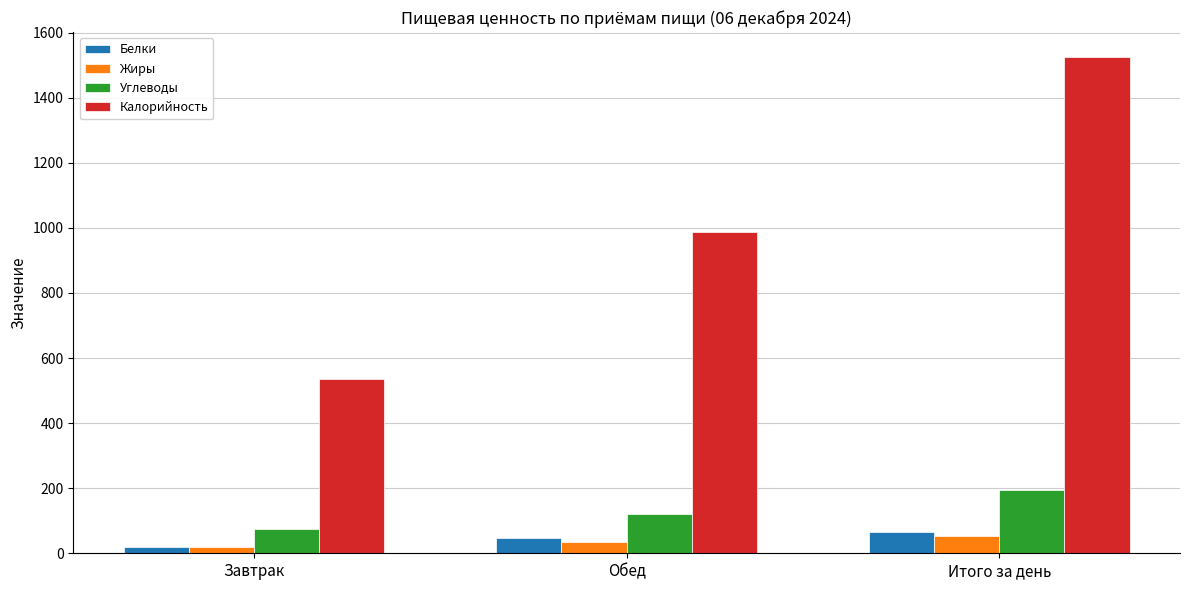

Count the number of categories in the chart.

3